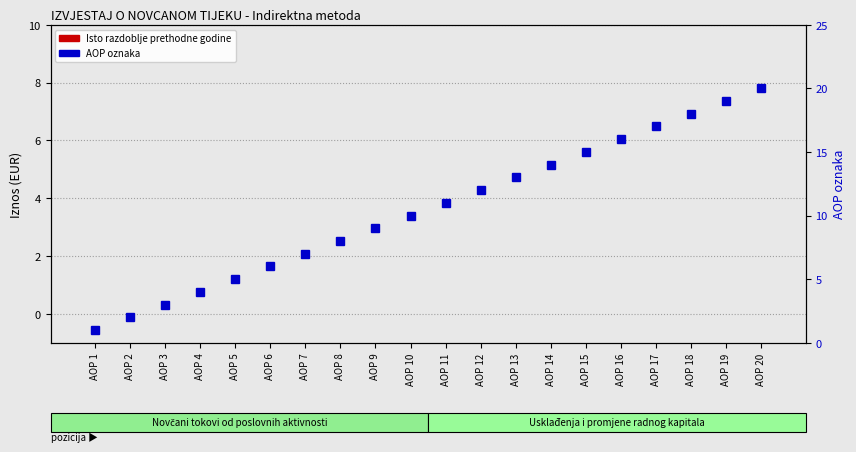

Rank the series at AOP 6 from lowest to highest value.

Isto razdoblje prethodne godine, AOP oznaka